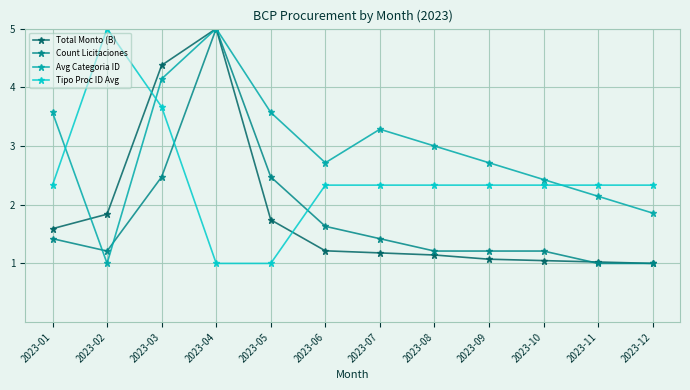

Reading right to left, list all the values displayed in this chart.

Total Monto (B): 1.0	1.0	1.0	1.1	1.1	1.2	1.2	1.7	5.0	4.4	1.8	1.6
Count Licitaciones: 1.0	1.0	1.2	1.2	1.2	1.4	1.6	2.5	5.0	2.5	1.2	1.4
Avg Categoria ID: 1.9	2.1	2.4	2.7	3.0	3.3	2.7	3.6	5.0	4.1	1.0	3.6
Tipo Proc ID Avg: 2.3	2.3	2.3	2.3	2.3	2.3	2.3	1.0	1.0	3.7	5.0	2.3